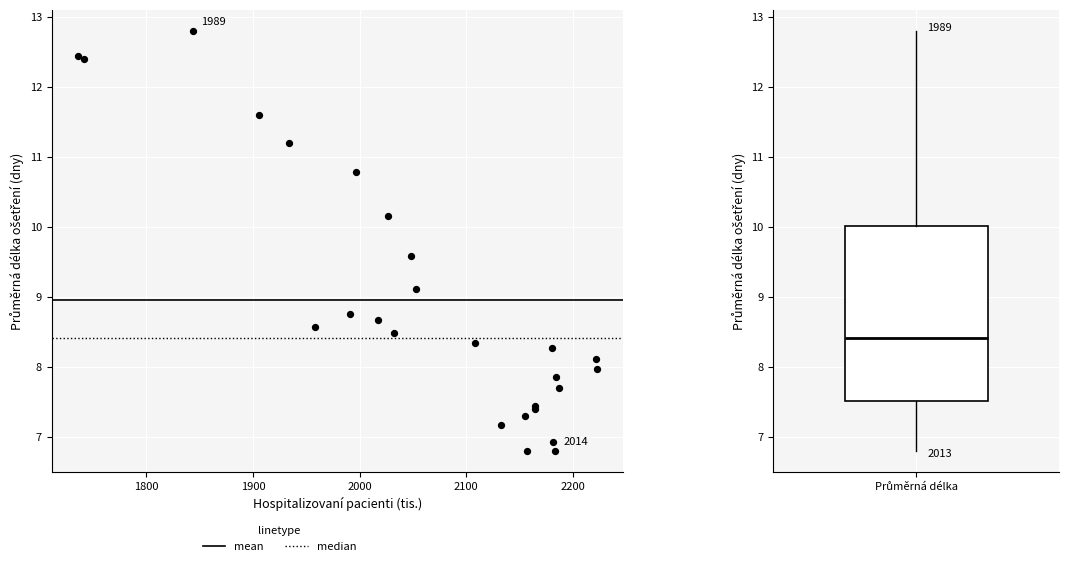

What Y value in the scatter plot is closest to 9?

9.1